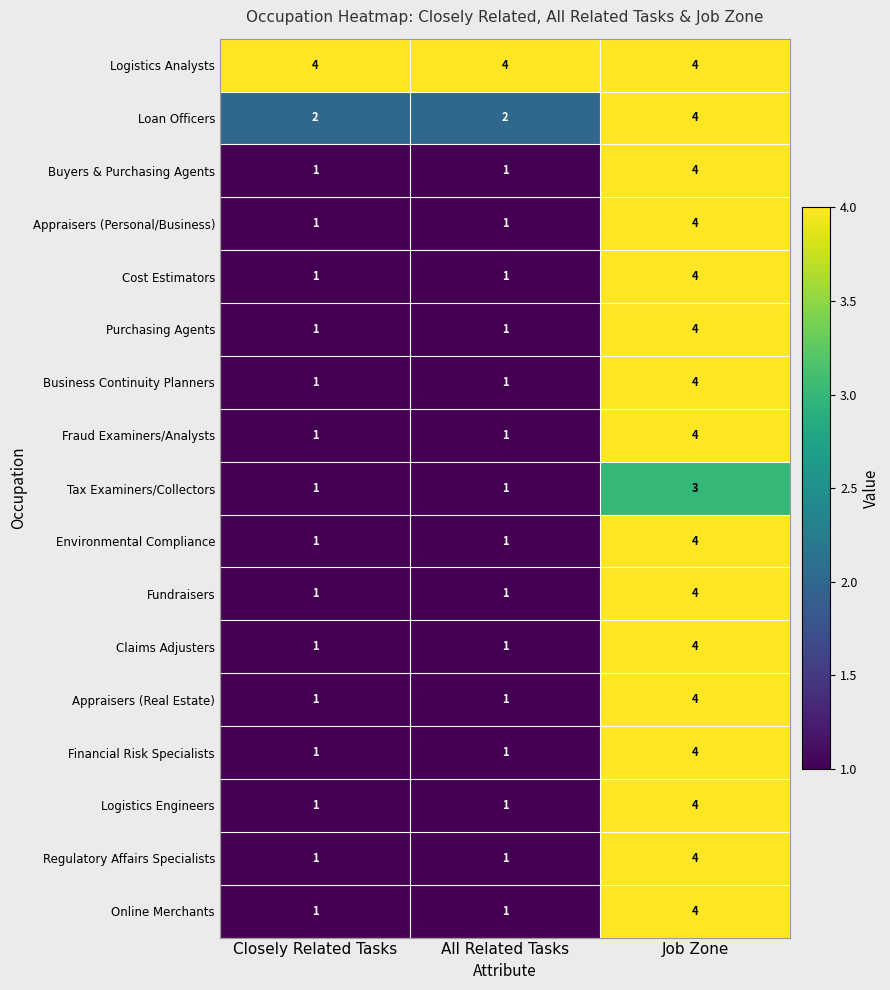

At which category is the sum across all series the highest?

Job Zone